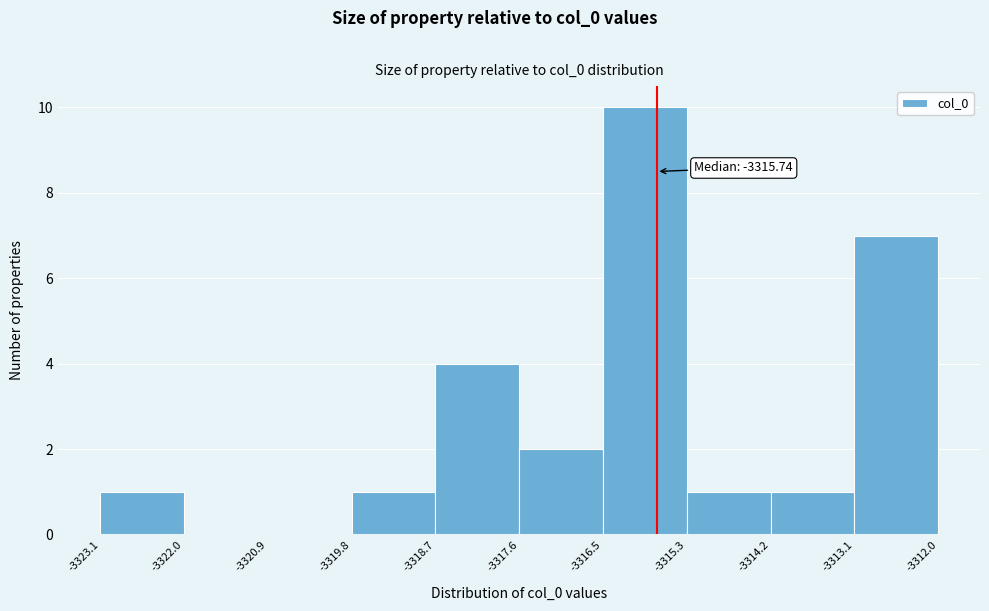

Which range on the x-axis has the tallest bar?

-3316.5 to -3315.3